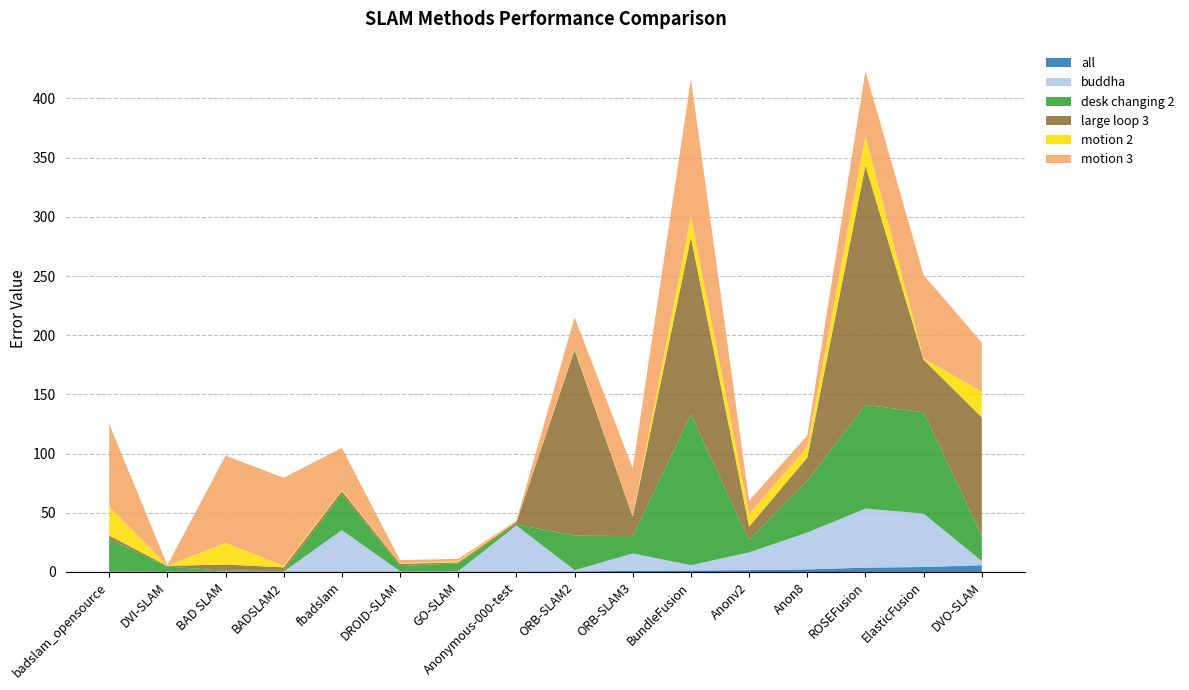

Reading left to right, list all the values displayed in this chart.

all: badslam_opensource=0.1	DVI-SLAM=0.1	BAD SLAM=0.1	BADSLAM2=0.2	fbadslam=0.2	DROID-SLAM=0.3	GO-SLAM=0.3	Anonymous-000-test=0.3	ORB-SLAM2=0.4	ORB-SLAM3=1.0	BundleFusion=1.3	Anonv2=1.6	Anon8=2.2	ROSEFusion=3.7	ElasticFusion=4.2	DVO-SLAM=5.7
buddha: badslam_opensource=0.2	DVI-SLAM=0.1	BAD SLAM=0.3	BADSLAM2=0.1	fbadslam=35.1	DROID-SLAM=0.3	GO-SLAM=0.4	Anonymous-000-test=39.1	ORB-SLAM2=1.1	ORB-SLAM3=14.7	BundleFusion=4.5	Anonv2=15.0	Anon8=31.1	ROSEFusion=49.9	ElasticFusion=45.1	DVO-SLAM=3.5
desk changing 2: badslam_opensource=27.3	DVI-SLAM=4.3	BAD SLAM=0.7	BADSLAM2=0.7	fbadslam=30.4	DROID-SLAM=4.4	GO-SLAM=6.6	Anonymous-000-test=0.8	ORB-SLAM2=29.2	ORB-SLAM3=14.7	BundleFusion=127.2	Anonv2=10.4	Anon8=43.6	ROSEFusion=87.6	ElasticFusion=85.6	DVO-SLAM=21.4
large loop 3: badslam_opensource=3.1	DVI-SLAM=0.6	BAD SLAM=5.2	BADSLAM2=3.0	fbadslam=2.7	DROID-SLAM=1.9	GO-SLAM=0.9	Anonymous-000-test=2.2	ORB-SLAM2=156.9	ORB-SLAM3=16.4	BundleFusion=149.7	Anonv2=11.4	Anon8=19.7	ROSEFusion=202.1	ElasticFusion=44.3	DVO-SLAM=100.0
motion 2: badslam_opensource=24.5	DVI-SLAM=0.2	BAD SLAM=18.3	BADSLAM2=1.2	fbadslam=0.9	DROID-SLAM=0.6	GO-SLAM=1.1	Anonymous-000-test=0.4	ORB-SLAM2=0.8	ORB-SLAM3=0.7	BundleFusion=17.9	Anonv2=10.5	Anon8=9.1	ROSEFusion=25.0	ElasticFusion=1.3	DVO-SLAM=21.5
motion 3: badslam_opensource=70.0	DVI-SLAM=0.3	BAD SLAM=73.8	BADSLAM2=74.5	fbadslam=35.6	DROID-SLAM=2.6	GO-SLAM=1.9	Anonymous-000-test=0.6	ORB-SLAM2=26.8	ORB-SLAM3=40.2	BundleFusion=116.2	Anonv2=11.5	Anon8=9.6	ROSEFusion=55.0	ElasticFusion=70.5	DVO-SLAM=41.7